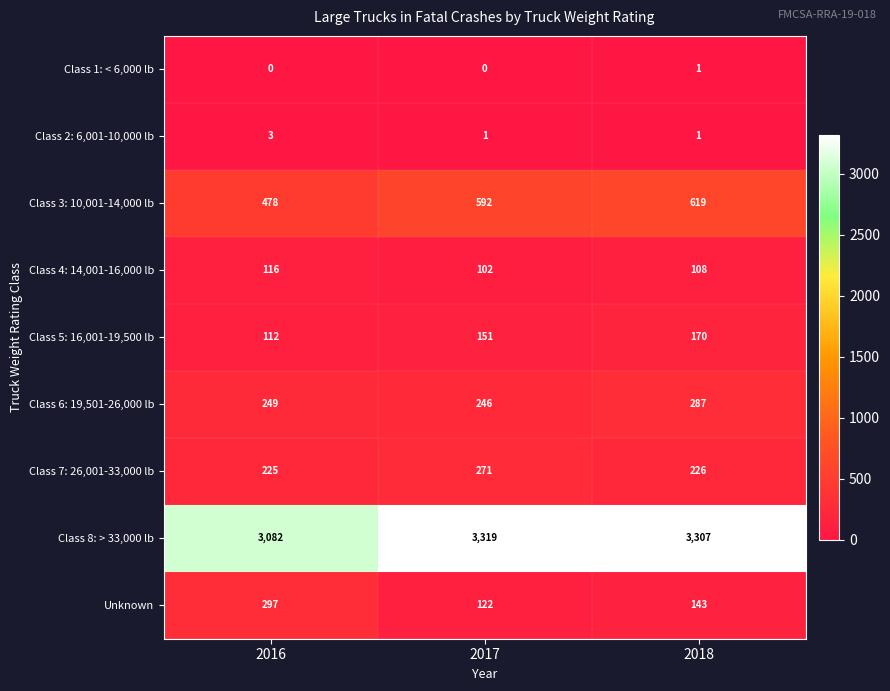

Reading left to right, transcribe all the data shown in this chart.

Class 1: < 6,000 lb: 2016=0	2017=0	2018=1
Class 2: 6,001-10,000 lb: 2016=3	2017=1	2018=1
Class 3: 10,001-14,000 lb: 2016=478	2017=592	2018=619
Class 4: 14,001-16,000 lb: 2016=116	2017=102	2018=108
Class 5: 16,001-19,500 lb: 2016=112	2017=151	2018=170
Class 6: 19,501-26,000 lb: 2016=249	2017=246	2018=287
Class 7: 26,001-33,000 lb: 2016=225	2017=271	2018=226
Class 8: > 33,000 lb: 2016=3082	2017=3319	2018=3307
Unknown: 2016=297	2017=122	2018=143